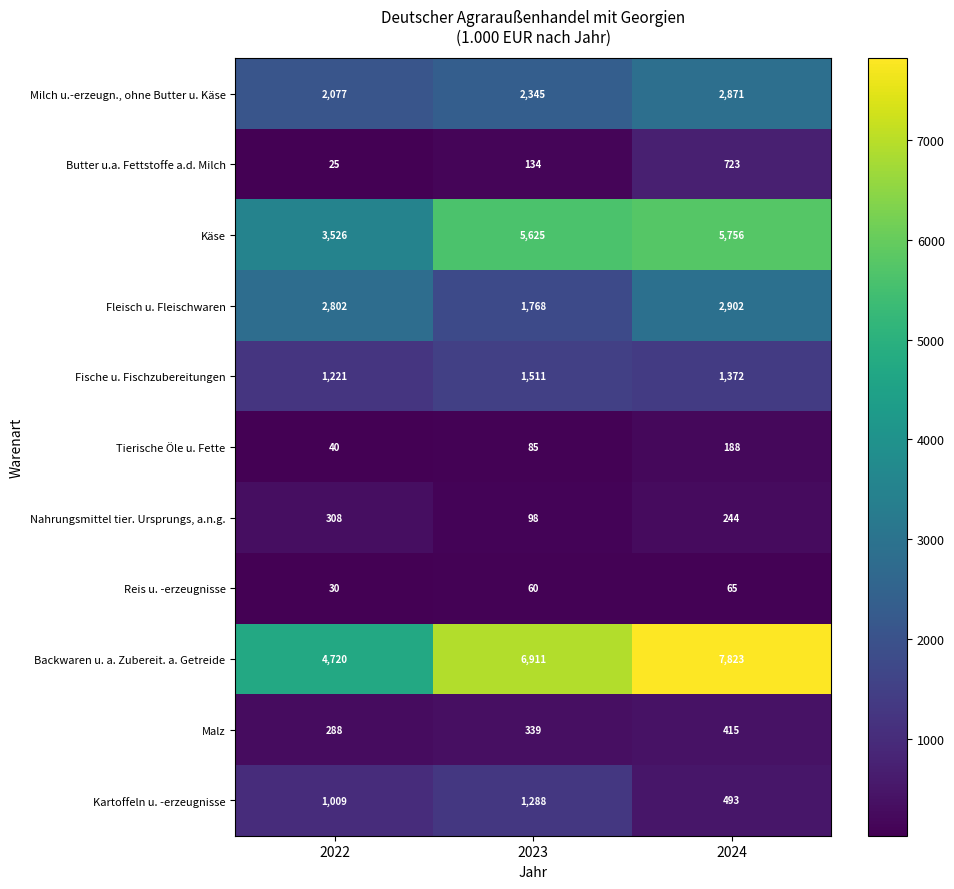

At 2023, list the series in order from smallest to largest.

Reis u. -erzeugnisse, Tierische Öle u. Fette, Nahrungsmittel tier. Ursprungs, a.n.g., Butter u.a. Fettstoffe a.d. Milch, Malz, Kartoffeln u. -erzeugnisse, Fische u. Fischzubereitungen, Fleisch u. Fleischwaren, Milch u.-erzeugn., ohne Butter u. Käse, Käse, Backwaren u. a. Zubereit. a. Getreide